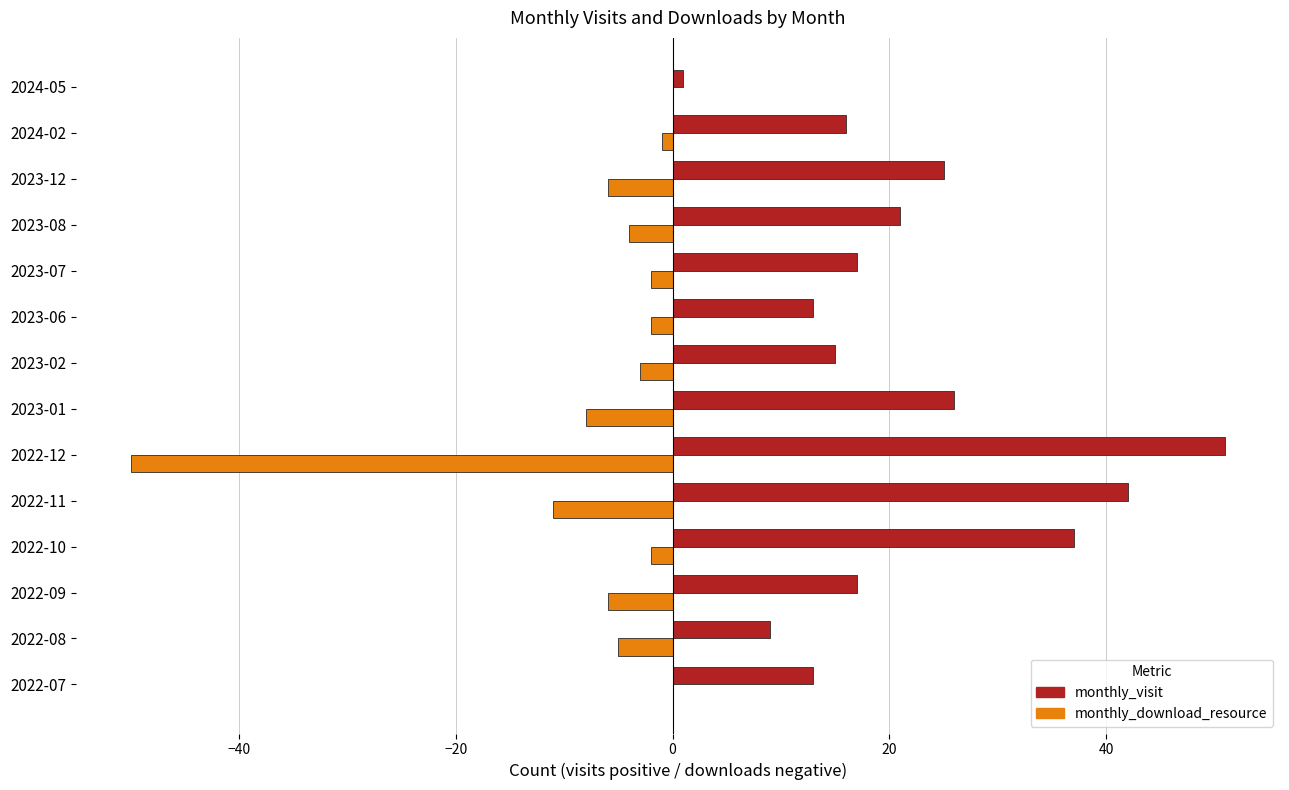

Which series changed the most between 2022-10 and 2023-07?

monthly_visit